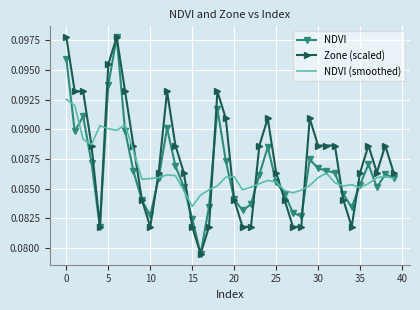

True or false: NDVI (smoothed) and Zone (scaled) cross at least once.

True